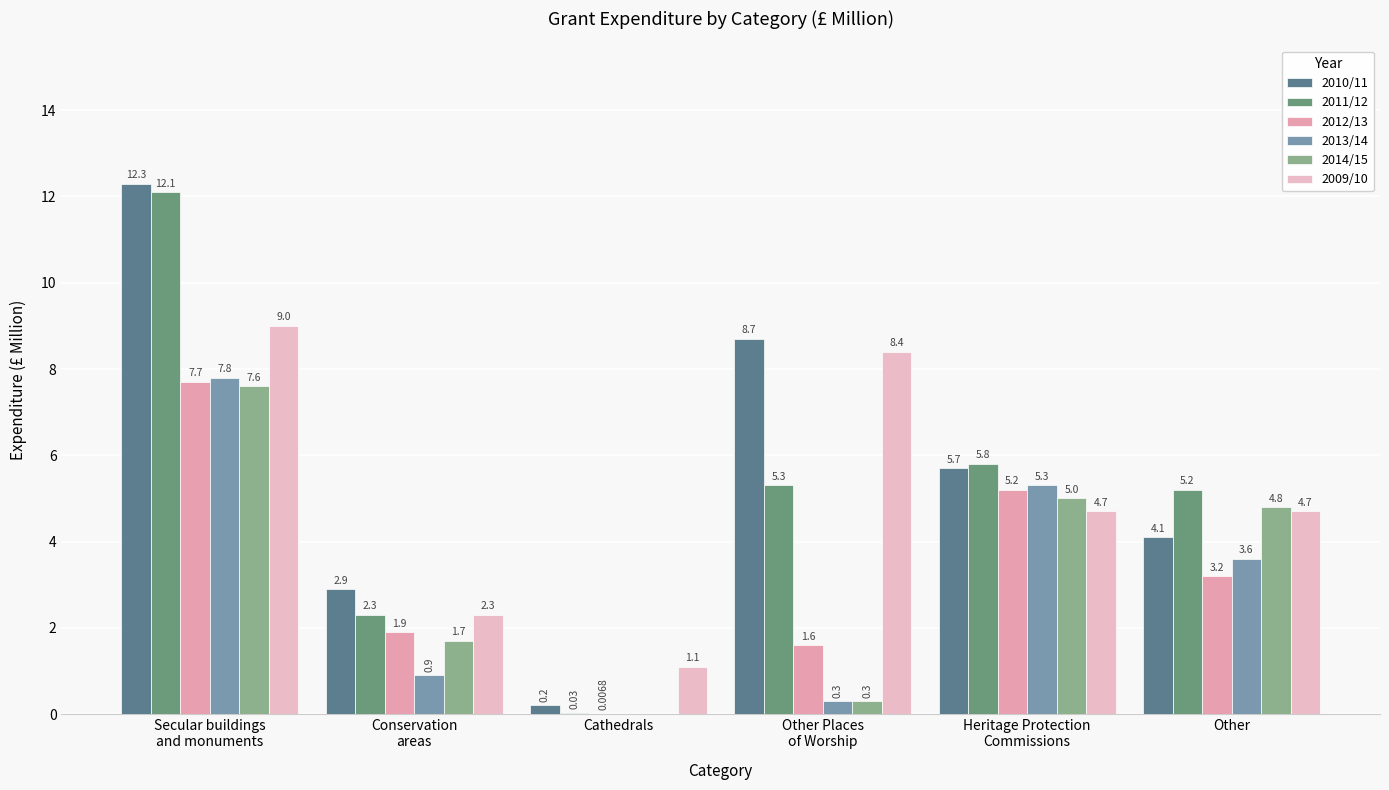

At which label does 2011/12 first exceed 5?

Secular buildings
and monuments